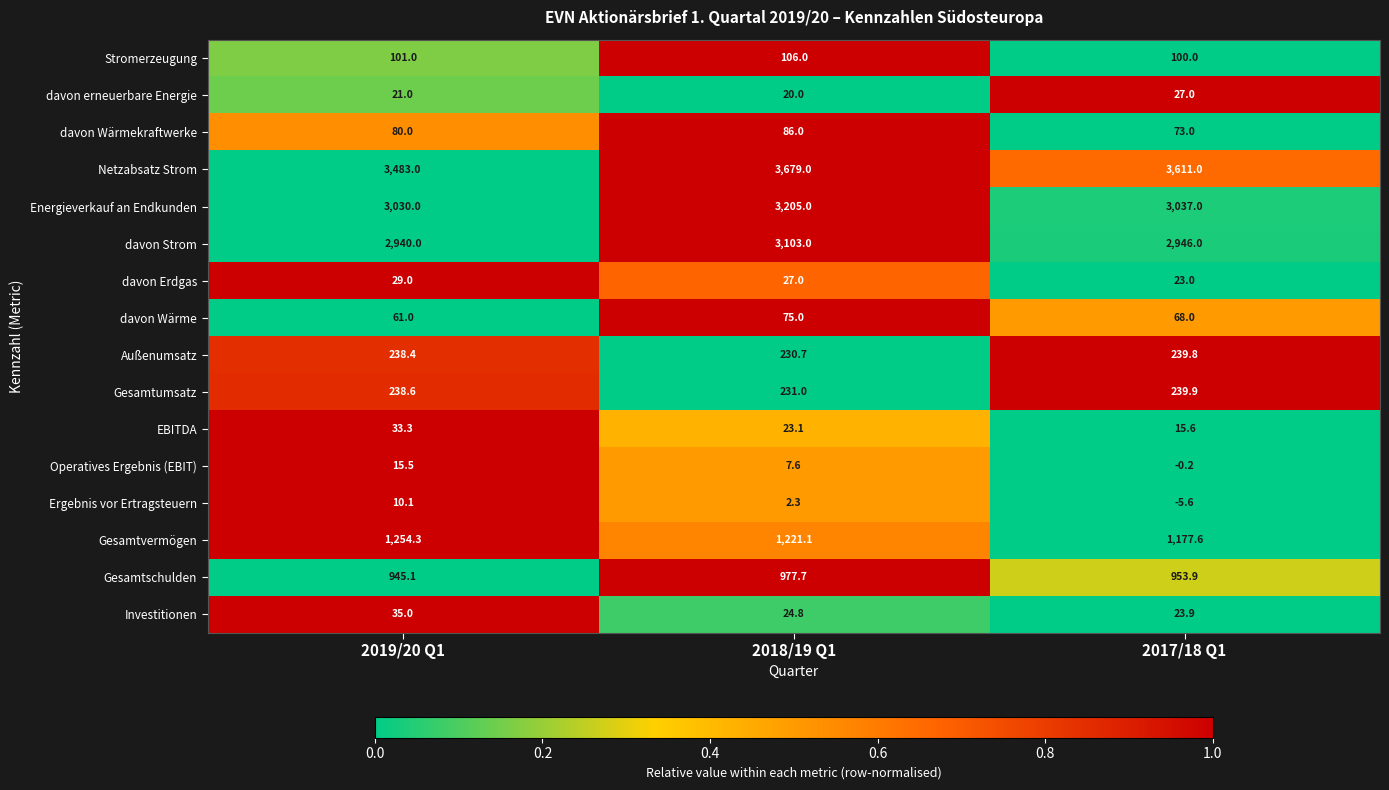

The Netzabsatz Strom series shows 5150.5 at 2019/20 Q1. True or false?

False